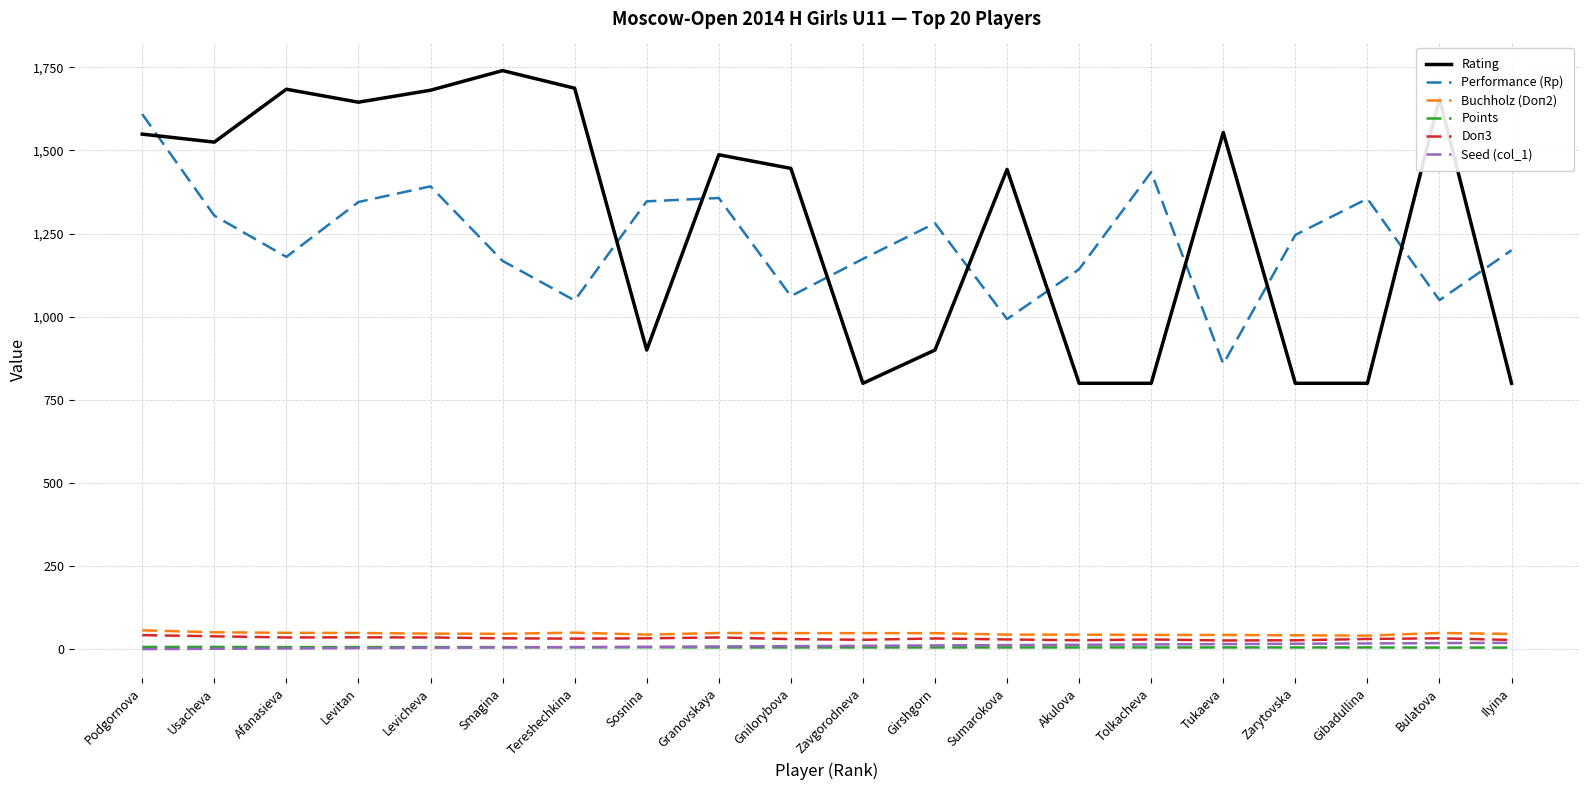

Is the value of Rating at Bulatova greater than the value of Buchholz (Doп2) at Zavgorodneva?

Yes